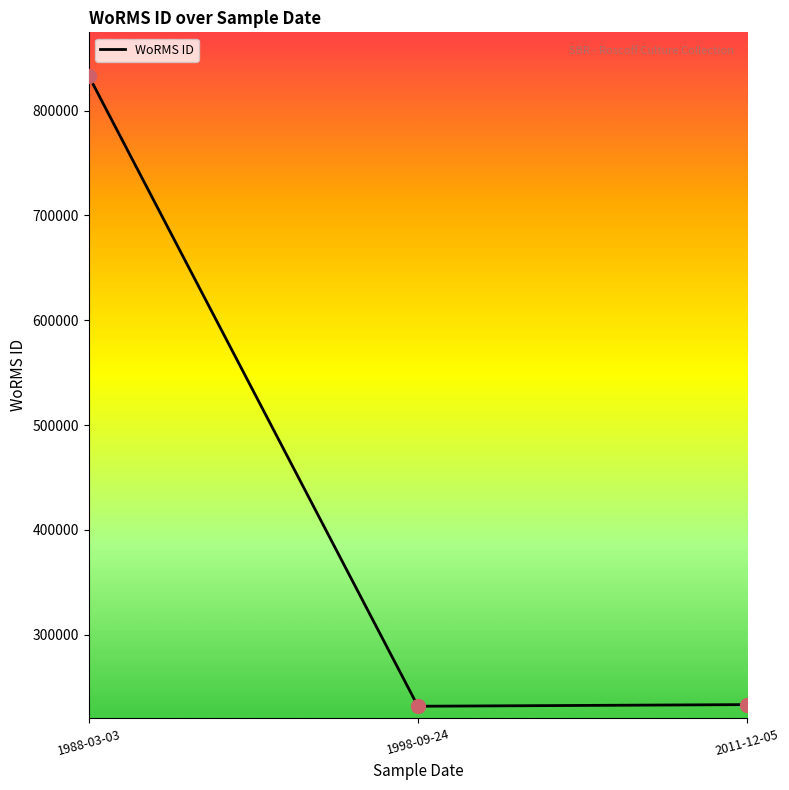

Approximately how many times larger is the value at 1988-03-03 compared to 1998-09-24?

3.6